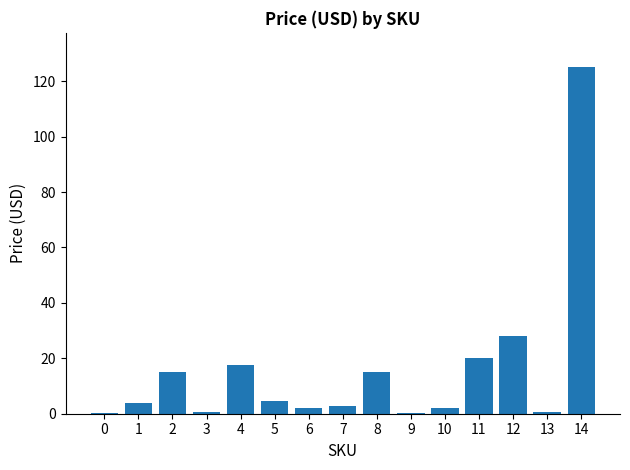

The value at 12 is 9.1. True or false?

False